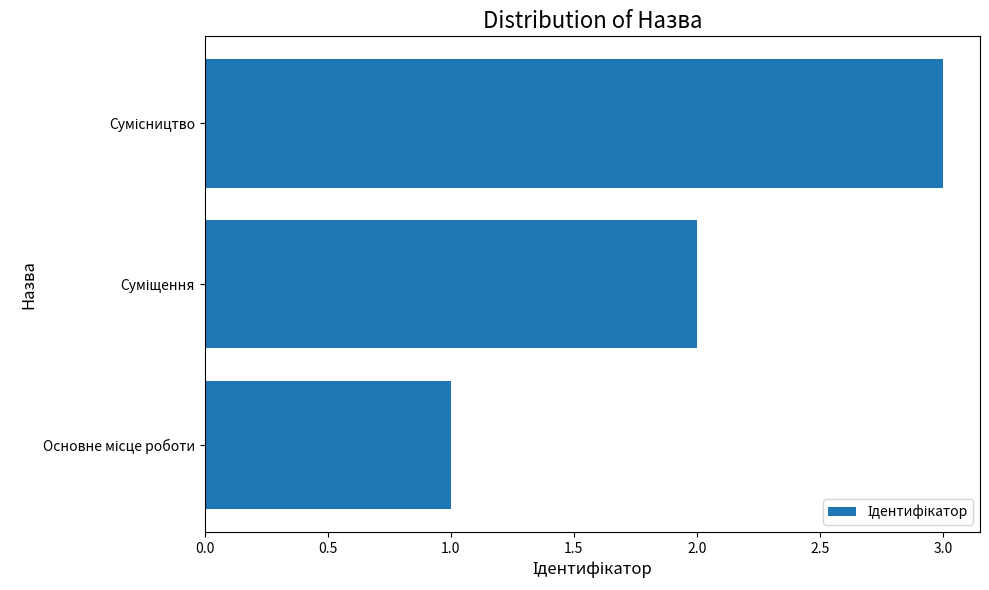

What is the sum of all values?

6